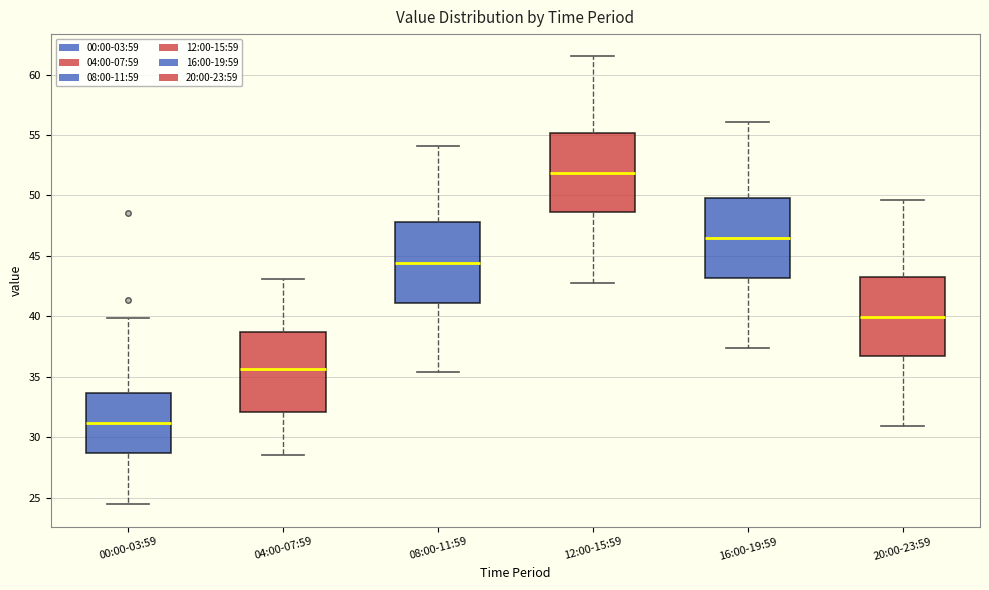

Which box has the lowest median line?

00:00-03:59